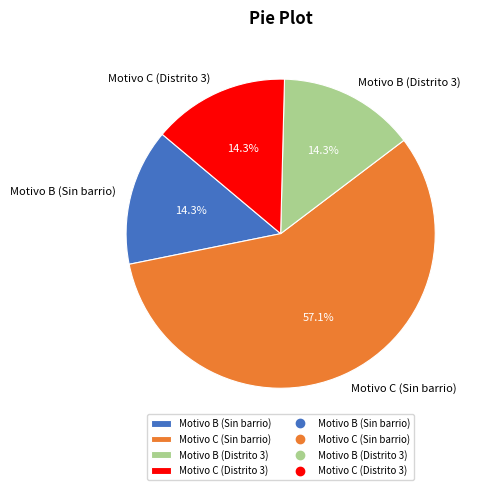

To the nearest percent, what is the average slice percentage?

25%